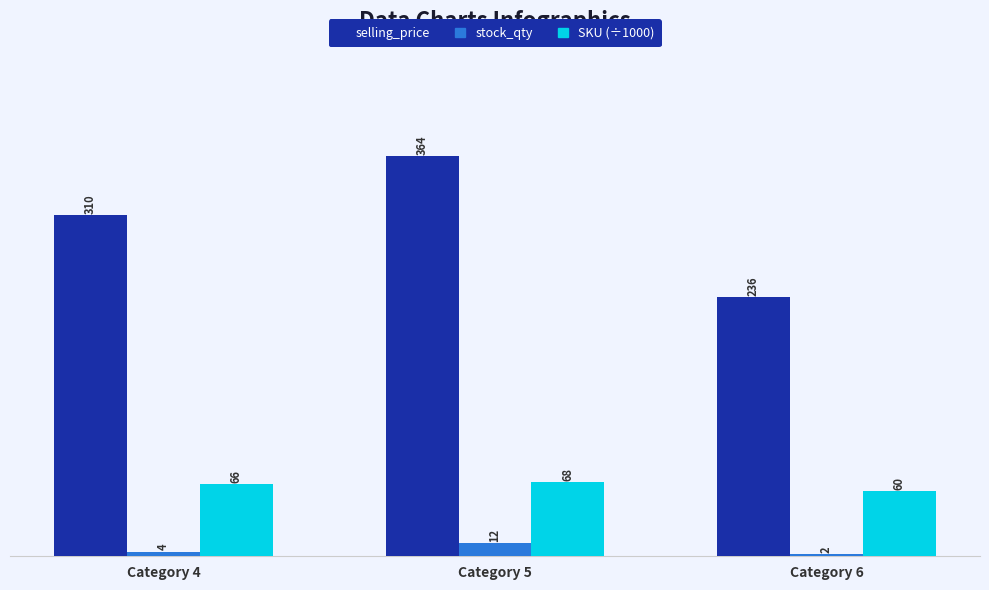

The value of stock_qty at Category 6 is 2.0. True or false?

True